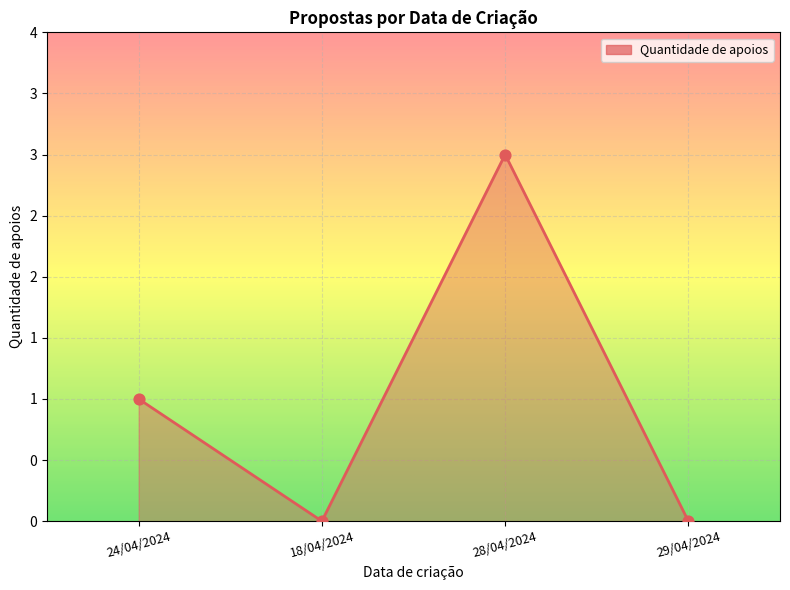

Between 18/04/2024 and 29/04/2024, which is larger?

18/04/2024